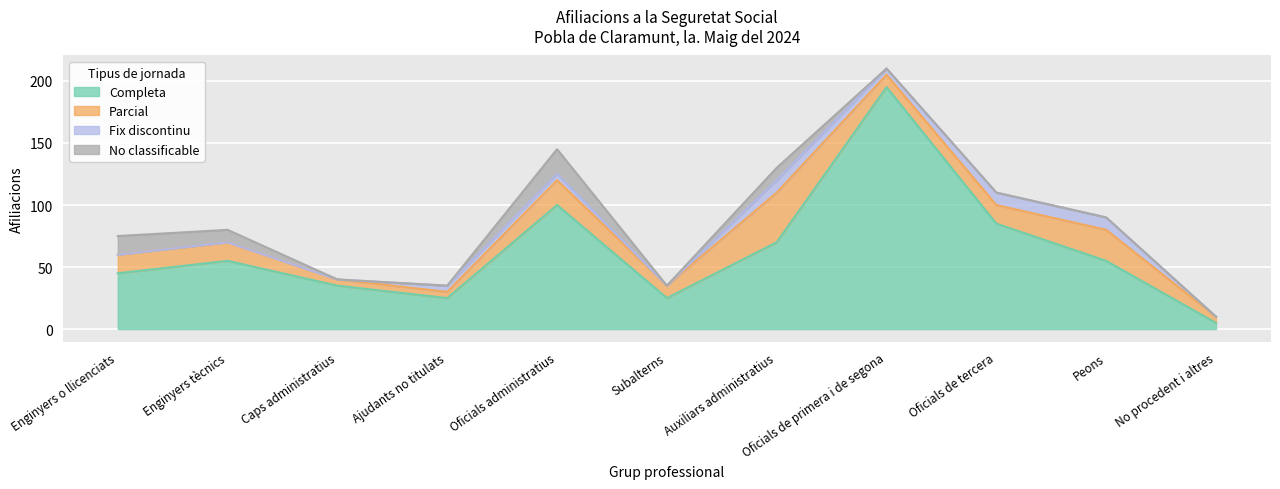

Is the value of No classificable at Oficials de primera i de segona greater than the value of Parcial at Caps administratius?

No